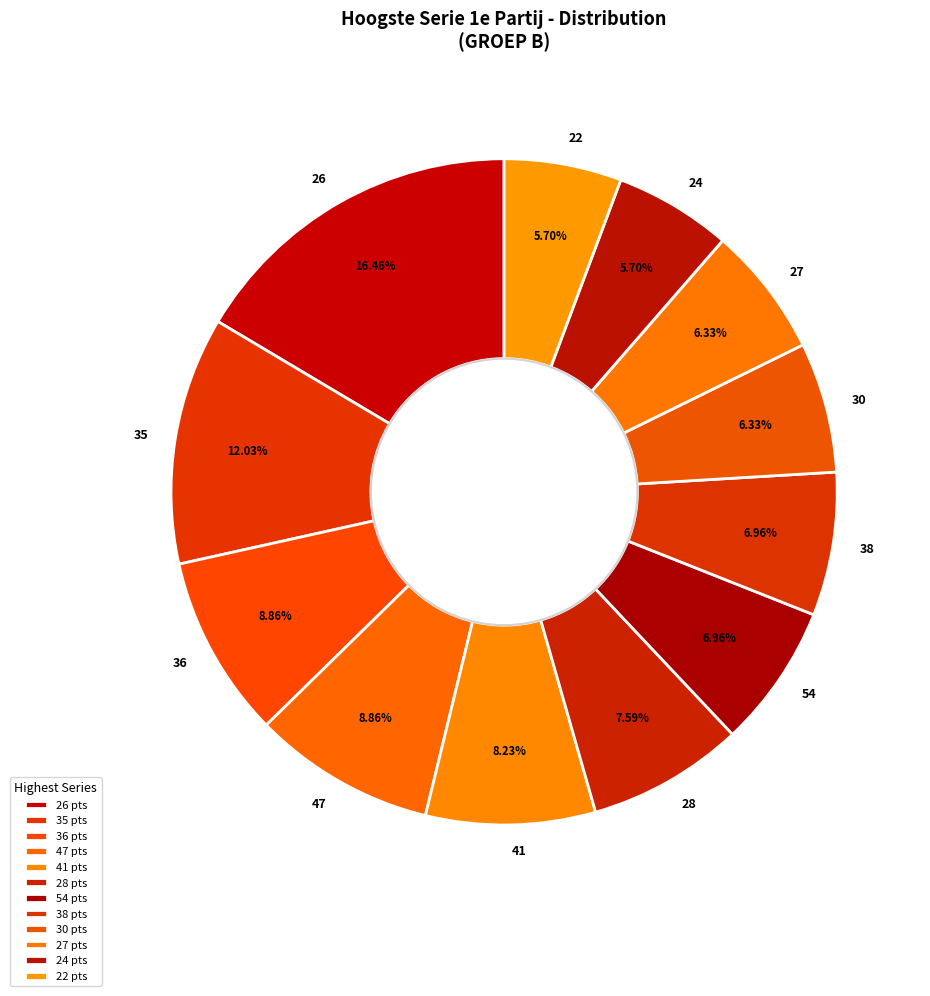

Do 30 and 47 together represent more than half of the pie?

No